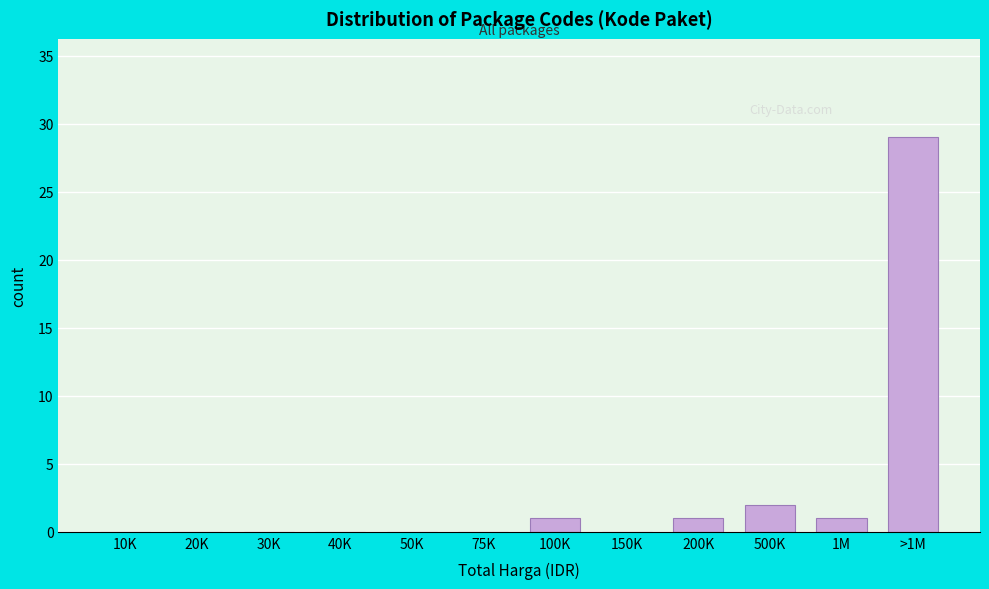

Reading left to right, list all the values displayed in this chart.

10K=0	20K=0	30K=0	40K=0	50K=0	75K=0	100K=1	150K=0	200K=1	500K=2	1M=1	>1M=29